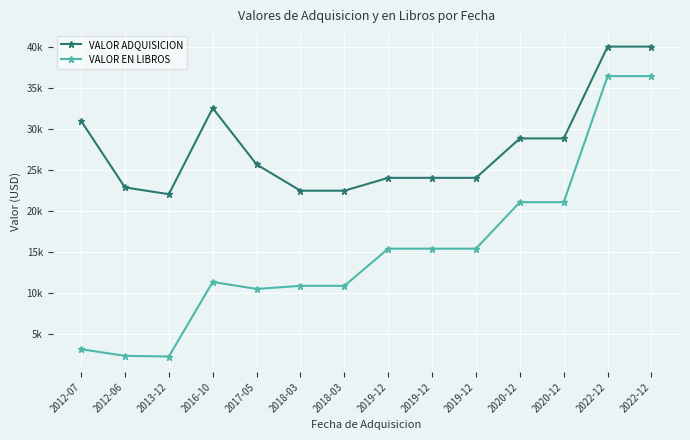

At which label does VALOR EN LIBROS reach its minimum?

2013-12